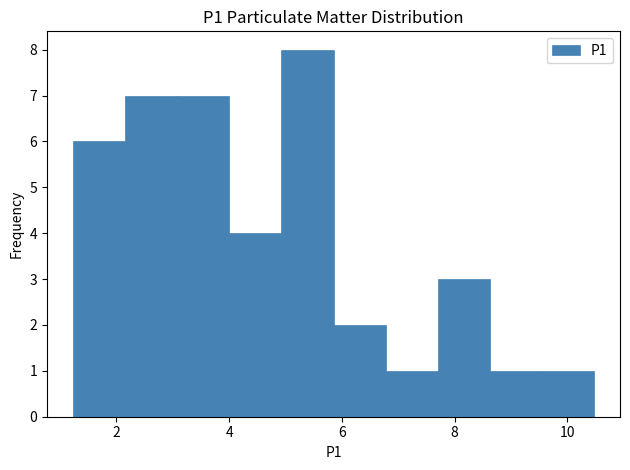

Over which range of the x-axis is the bar tallest?

5.0 to 5.8